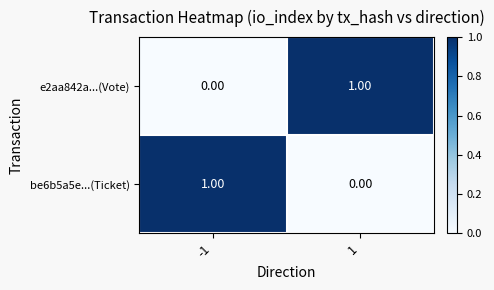

Rank the series at -1 from highest to lowest value.

be6b5a5e...(Ticket), e2aa842a...(Vote)